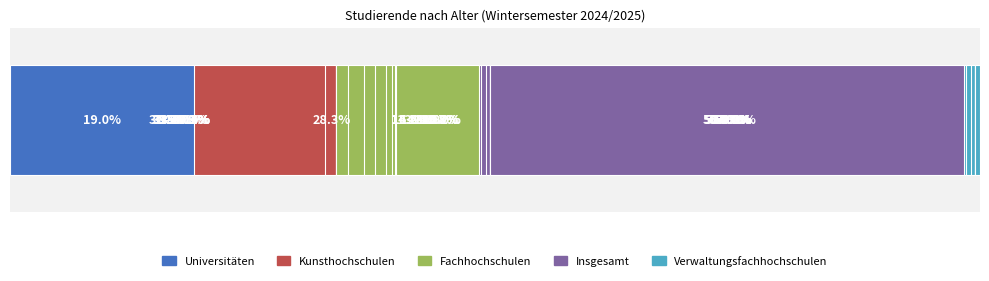

The value of Kunsthochschulen at 1 is 1.6. True or false?

False